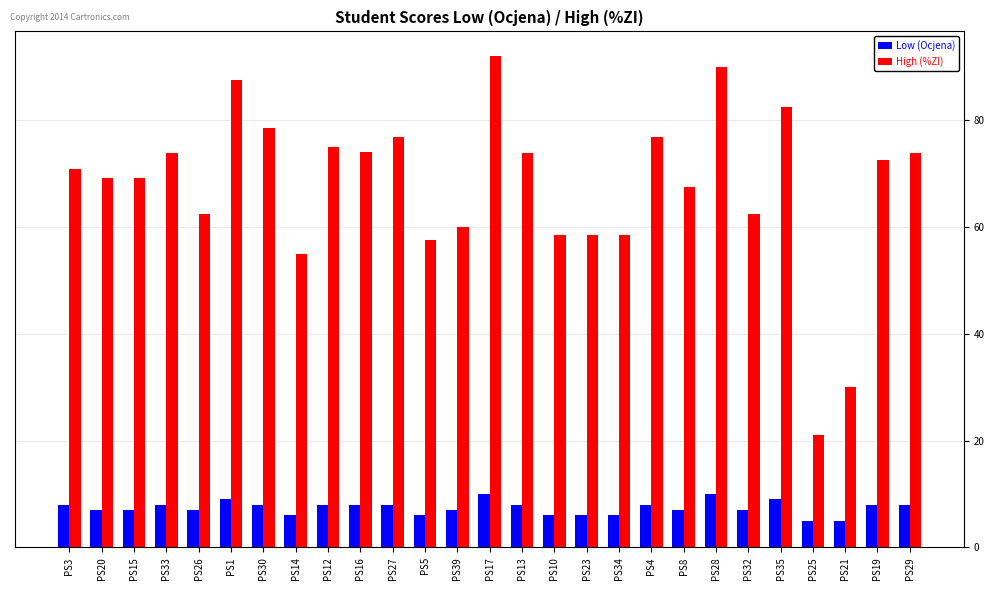

At PS26, list the series in order from largest to smallest.

High (%ZI), Low (Ocjena)